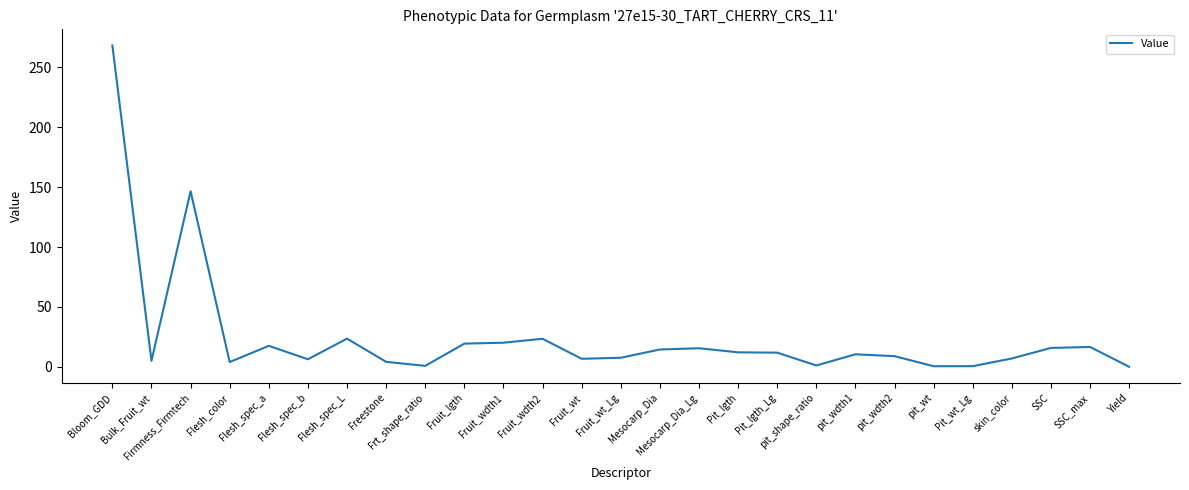

The value at Fruit_wdth2 is 23.4. True or false?

True